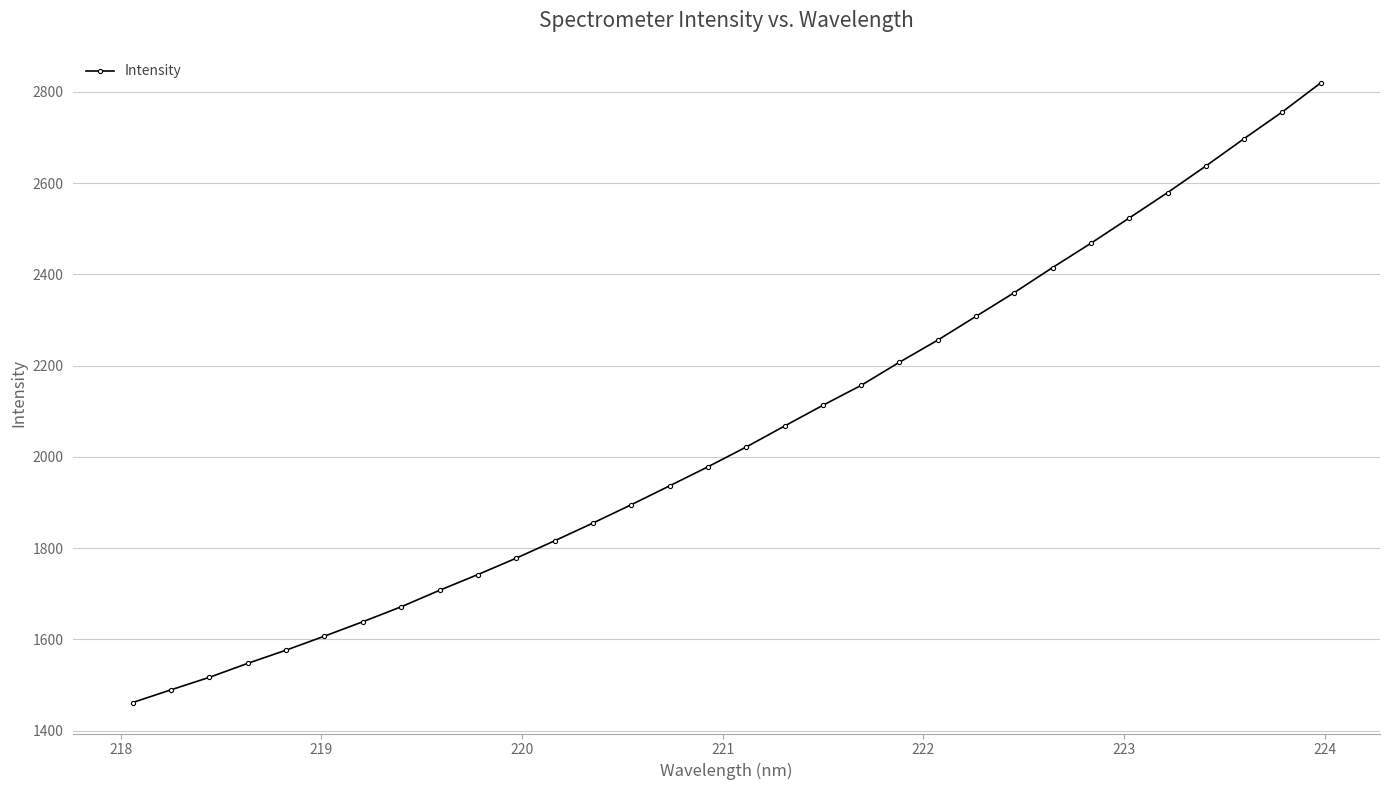

What is the value of the 29th point from the left?

2637.2